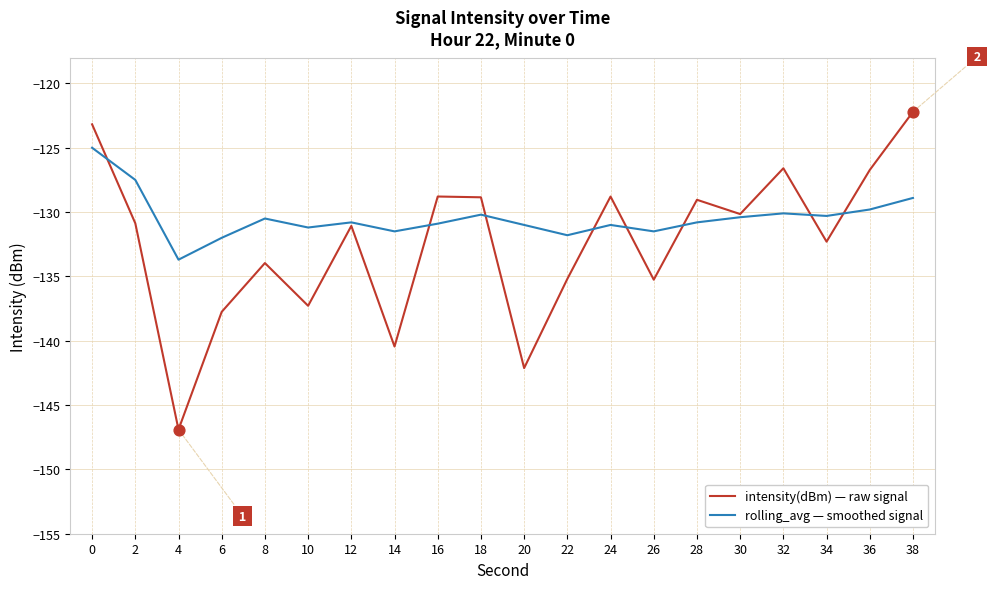

What is the difference between the highest and lowest values at 14?

9.0